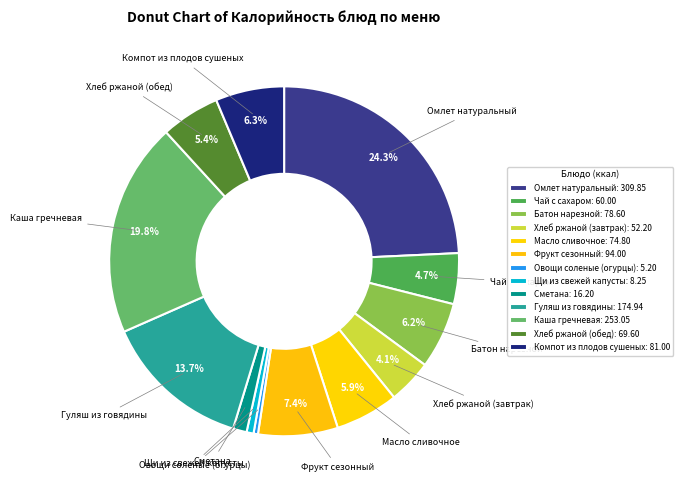

Does Компот из плодов сушеных account for over 50% of the chart?

No